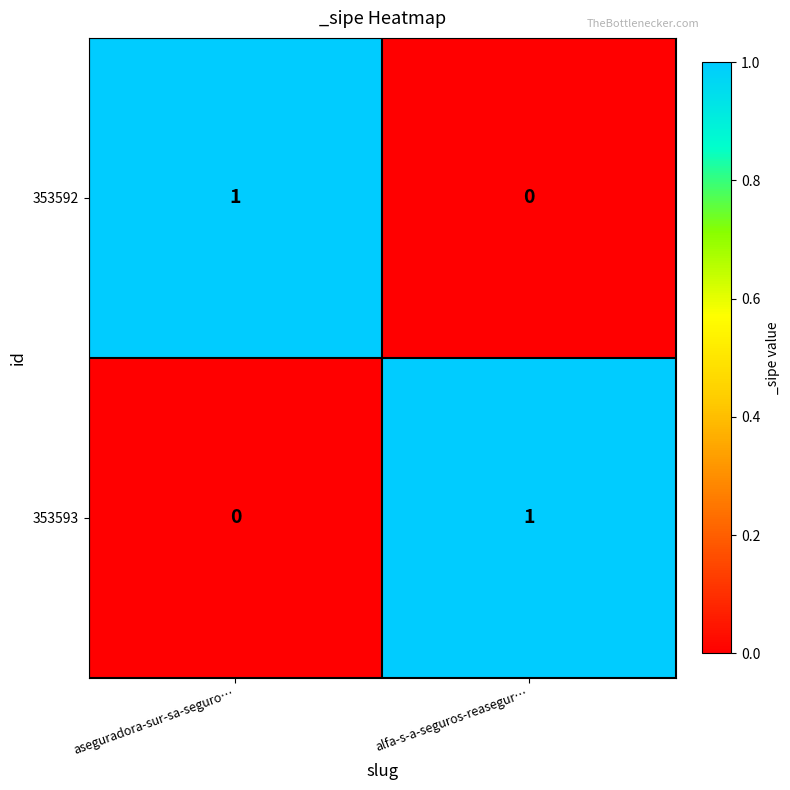

Rank the categories by 353592 value from highest to lowest.

aseguradora-sur-sa-seguro…, alfa-s-a-seguros-reasegur…